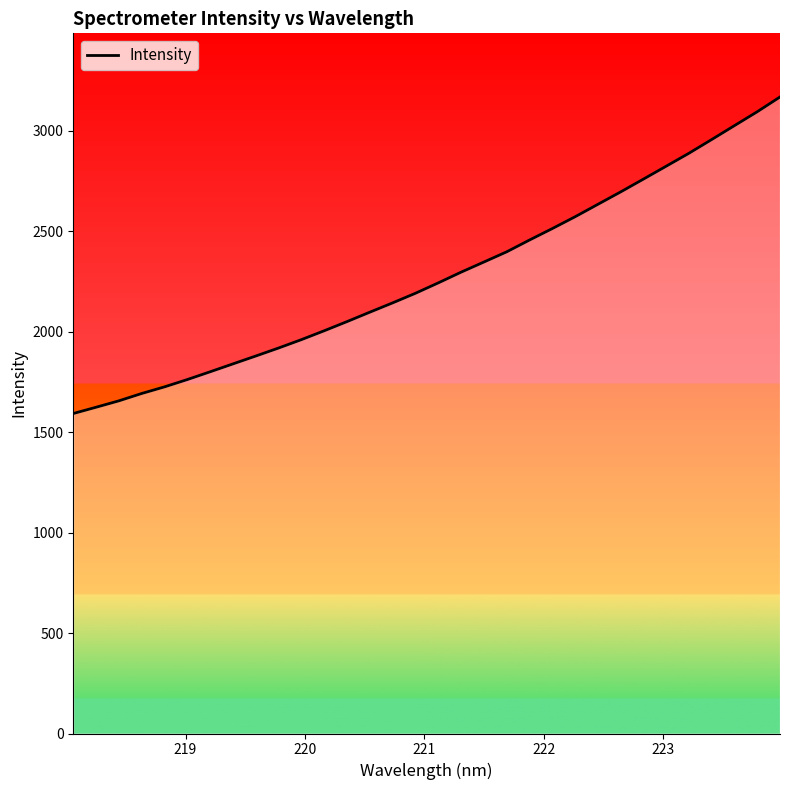

True or false: the data has more than 2 interior local peaks.

False